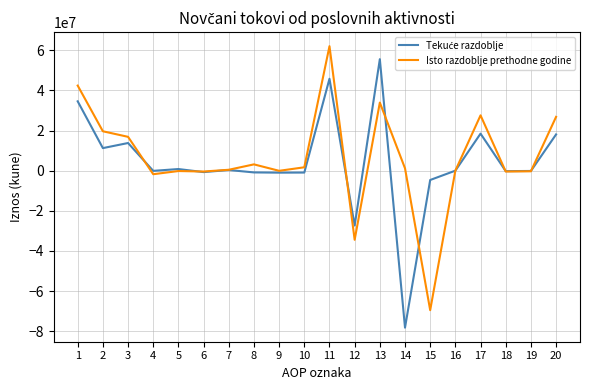

What is the spread (max minus min) of values at 14?

79422093